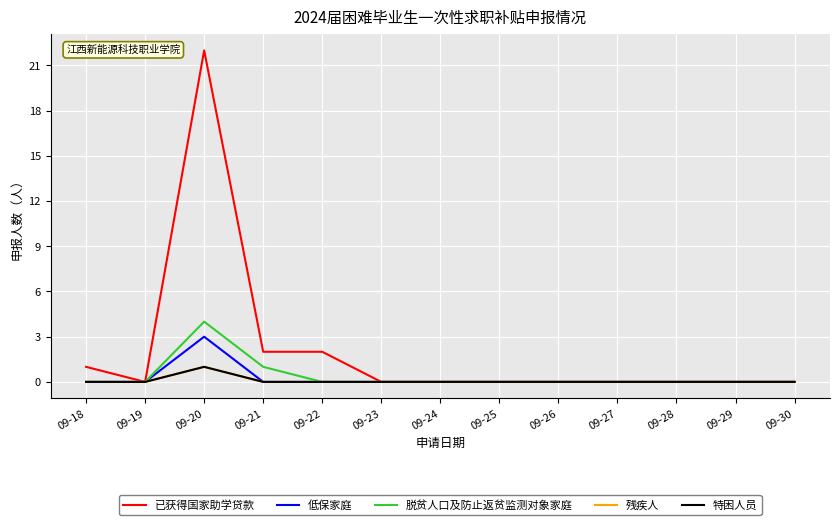

Does the chart have visible grid lines?

Yes